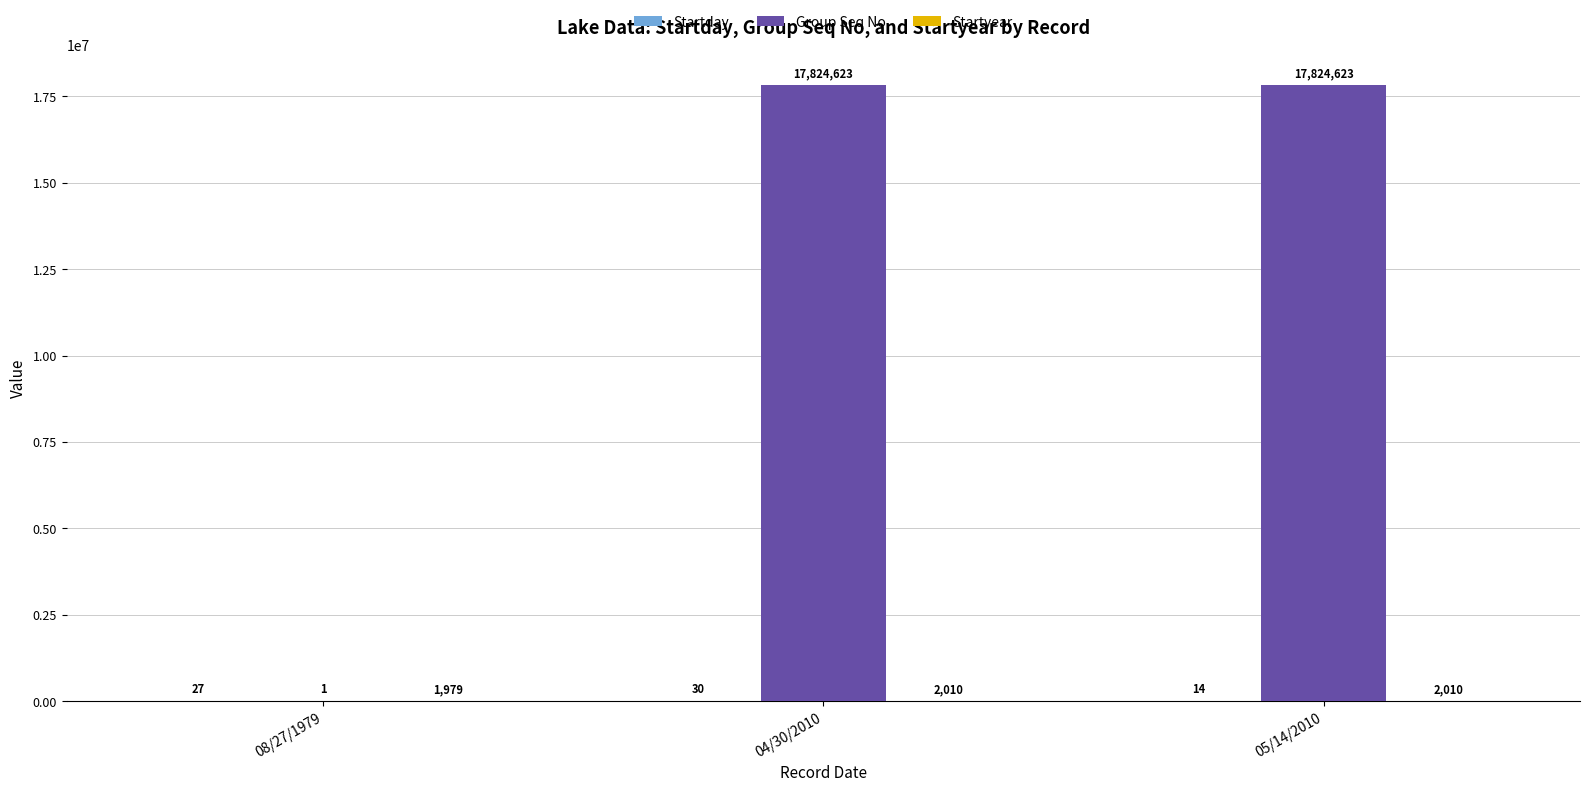

What is the maximum value shown in the chart?

17824623